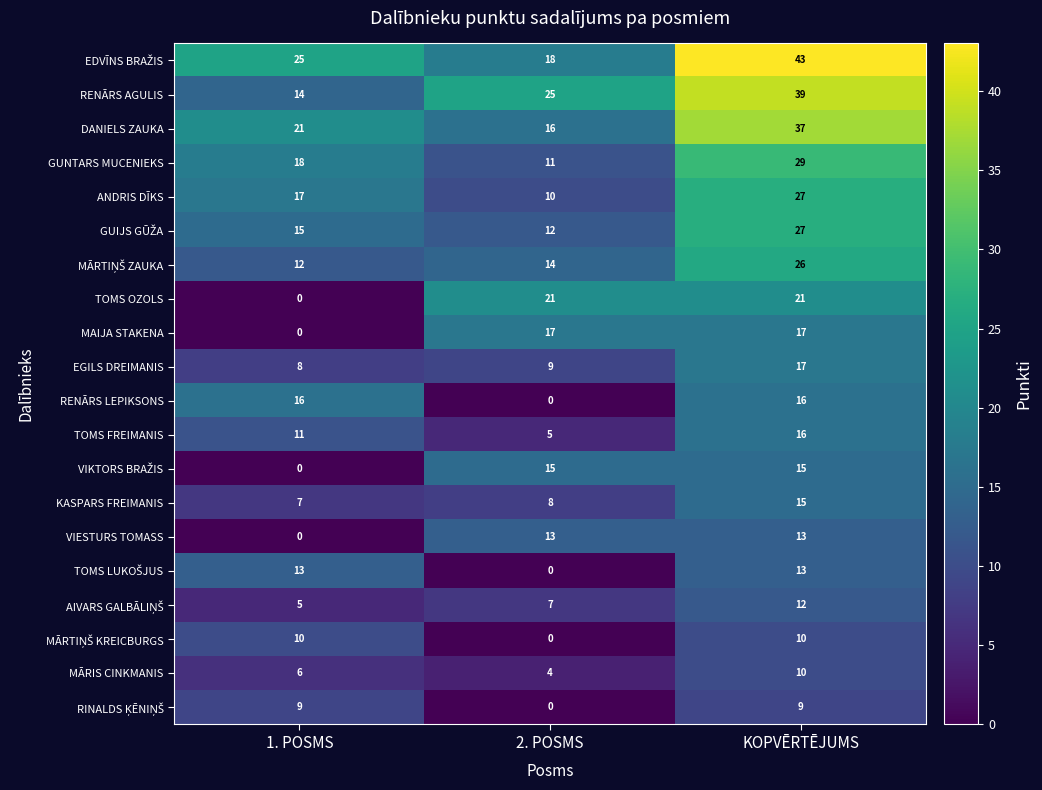

What is the difference between the maximum and minimum values in the RENĀRS LEPIKSONS series?

16